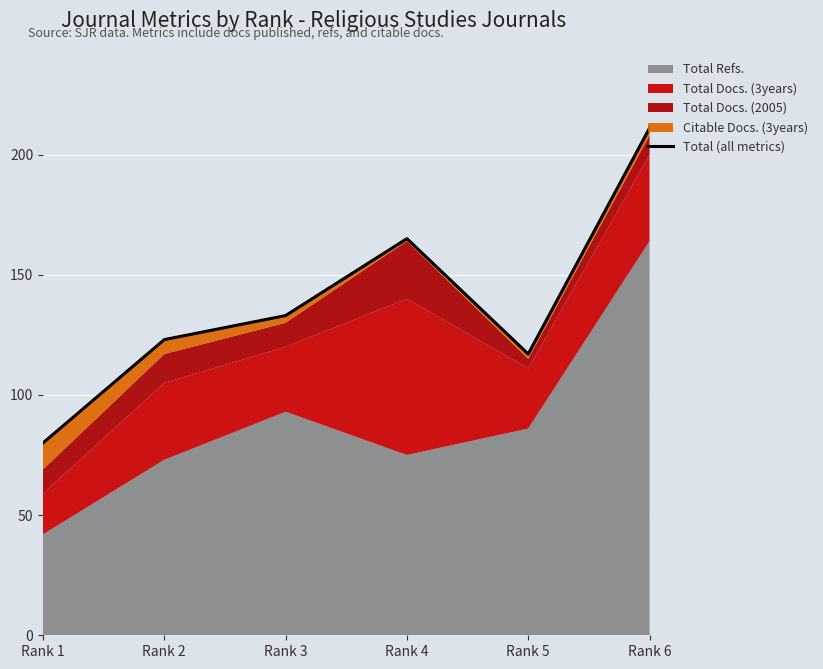

True or false: there are more than 1 points higher than both neighbors.

False